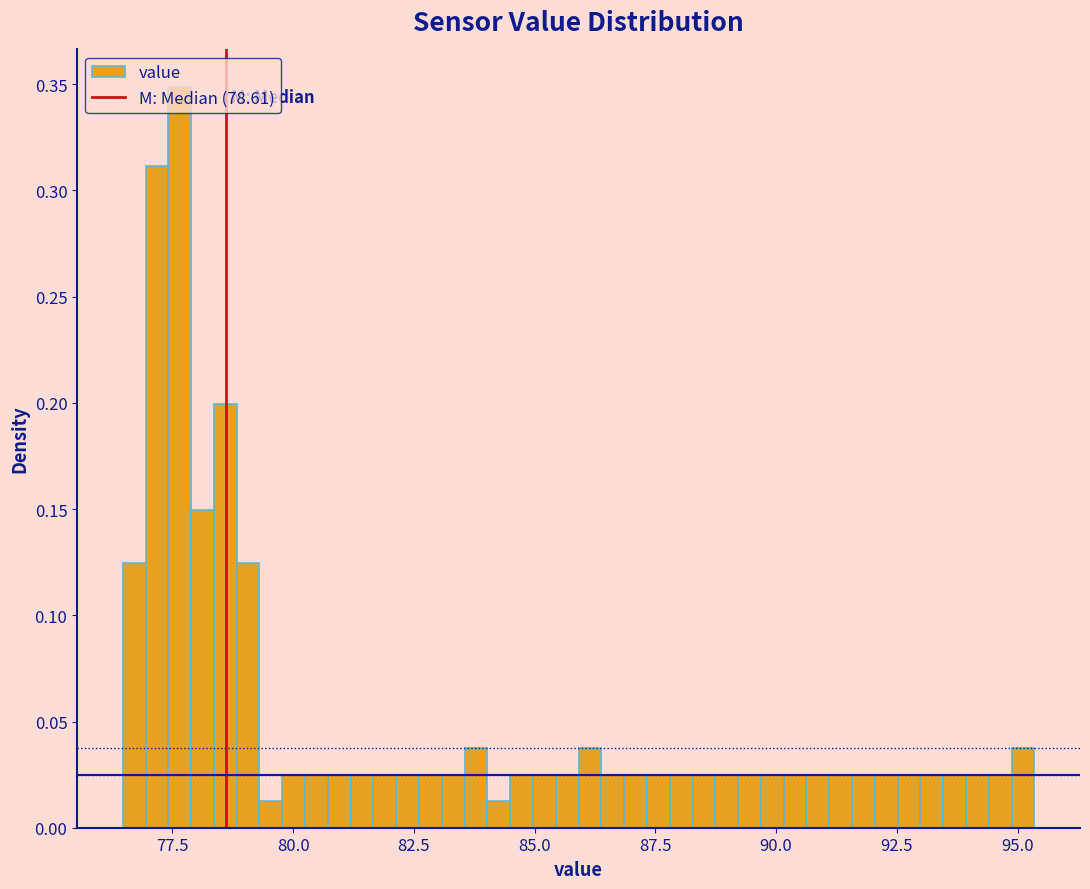

Read against the x-axis, roughly where is the centre of the tallest bar?

77.5